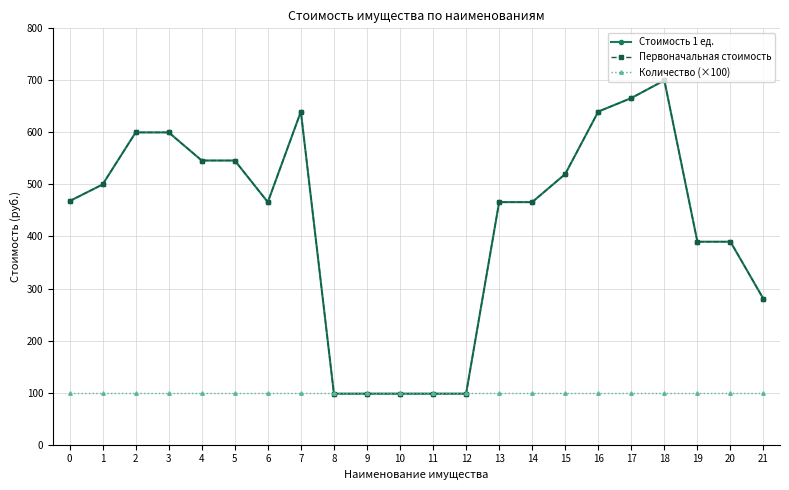

Is this an area chart (filled region under the line)?

No